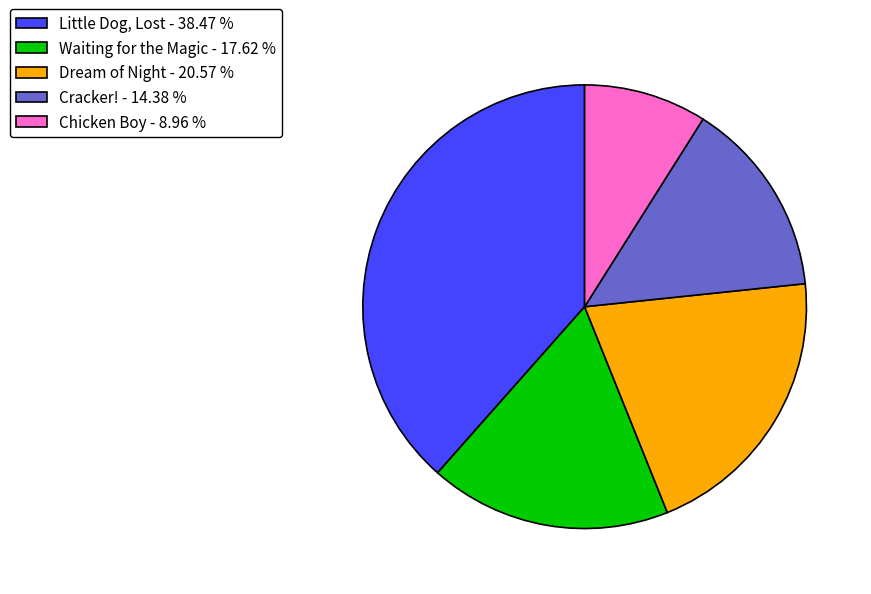

How many segments does this pie chart have?

5